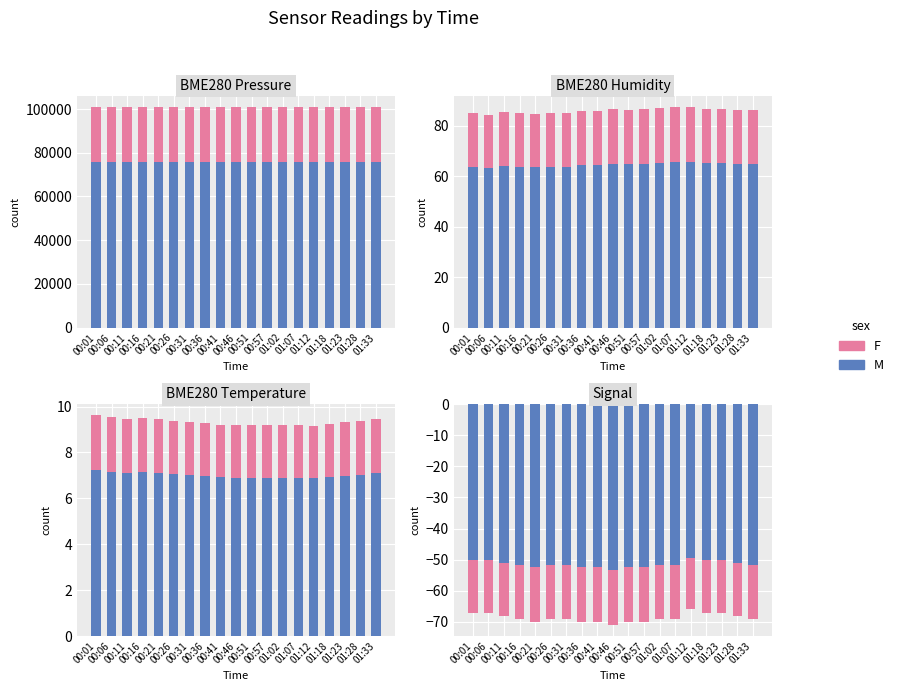

What is the difference between the F values at 00:06 and 00:46?

1.0